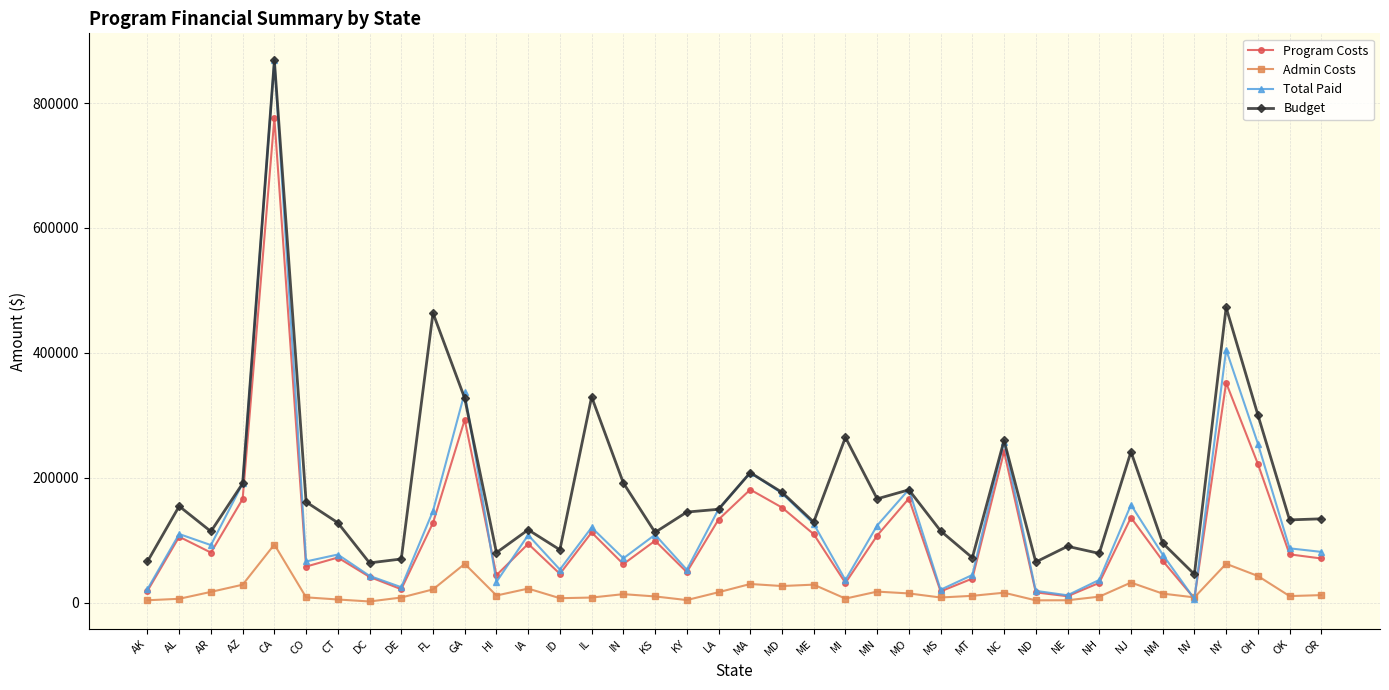

Which series has the largest total across all categories?

Budget